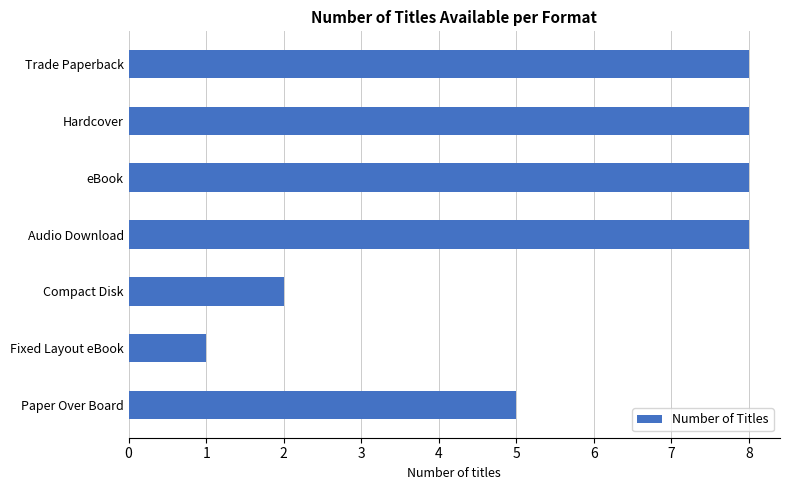

Approximately how many times larger is the value at eBook compared to Paper Over Board?

1.6